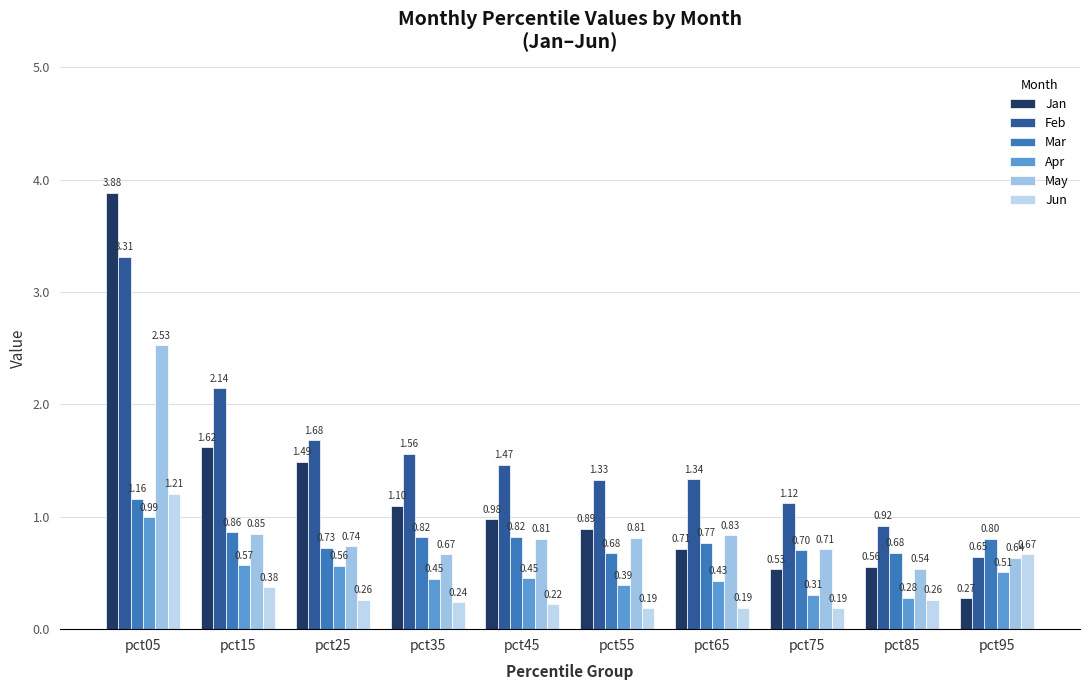

Count the number of categories in the chart.

10